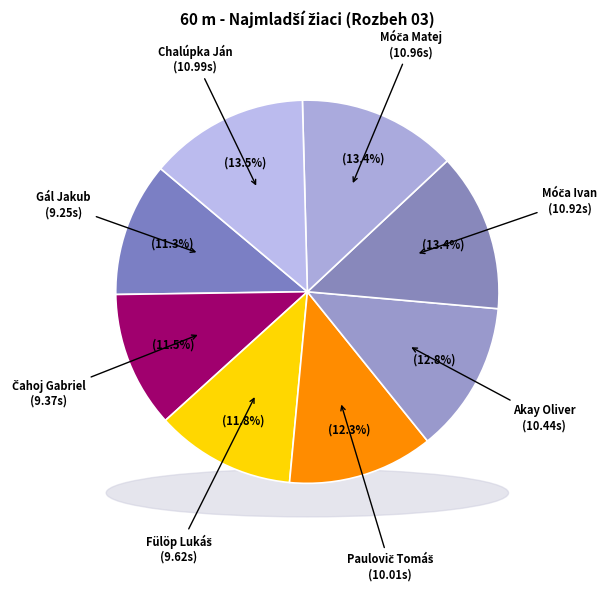

What percentage is NOT represented by Čahoj Gabriel?

88.5%